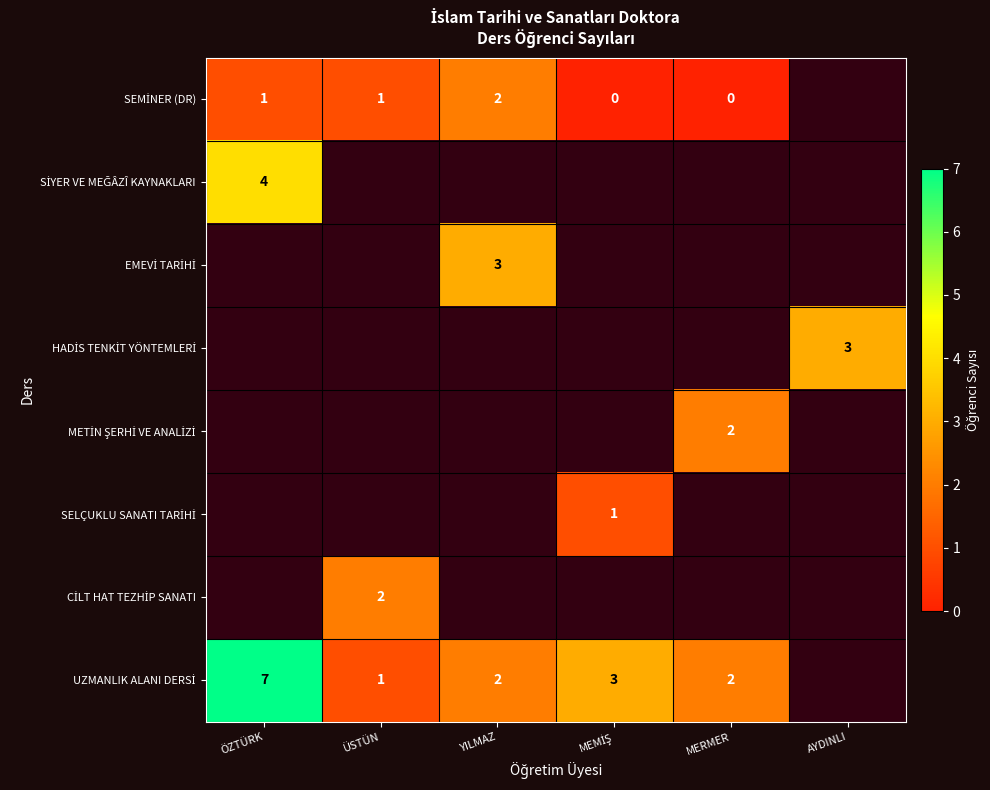

What is the highest value of the UZMANLIK ALANI DERSİ series?

7.0